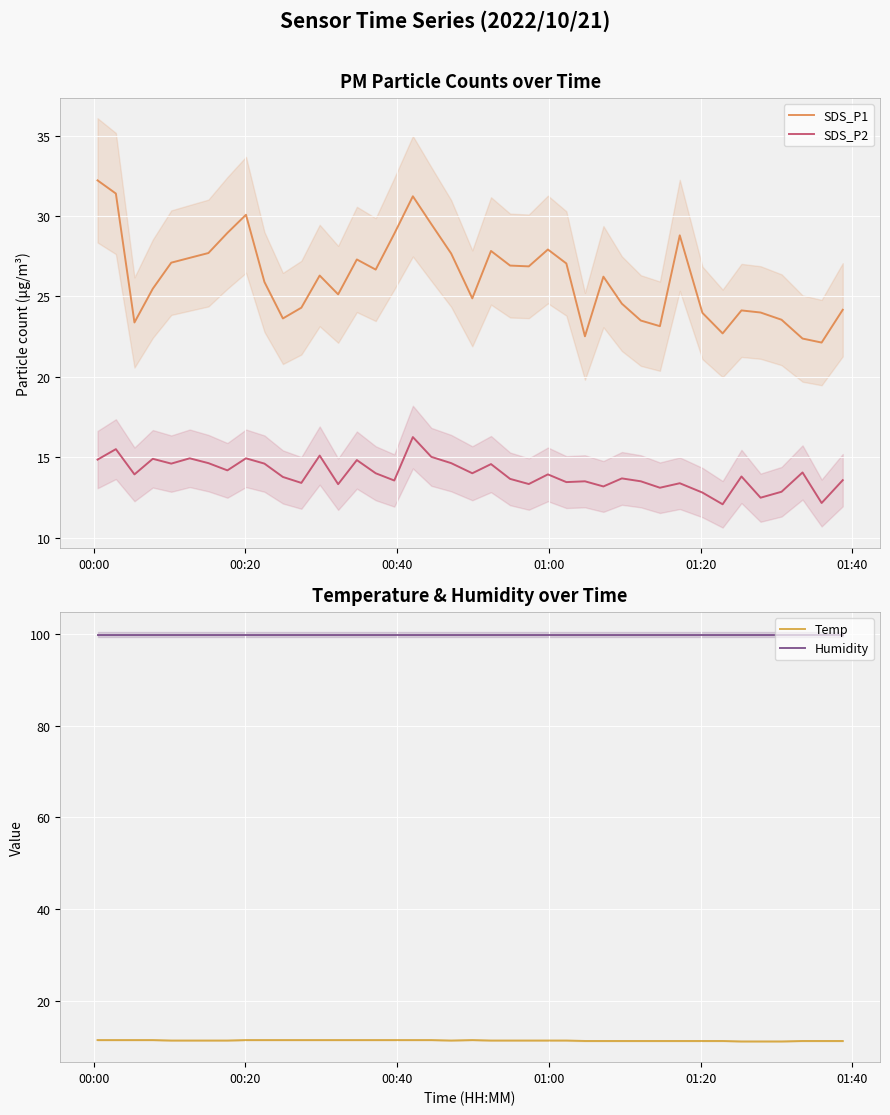

What is the minimum value shown in the chart?

11.1